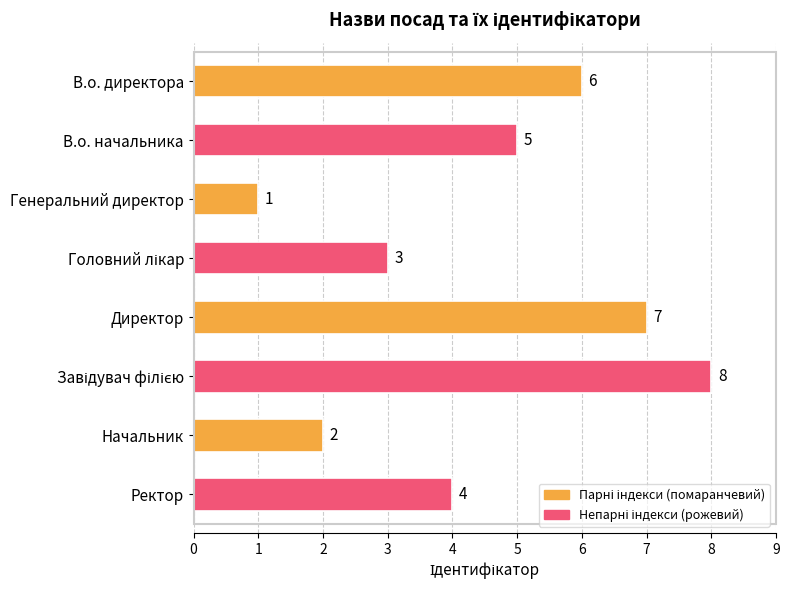

The value at Начальник is 3. True or false?

False